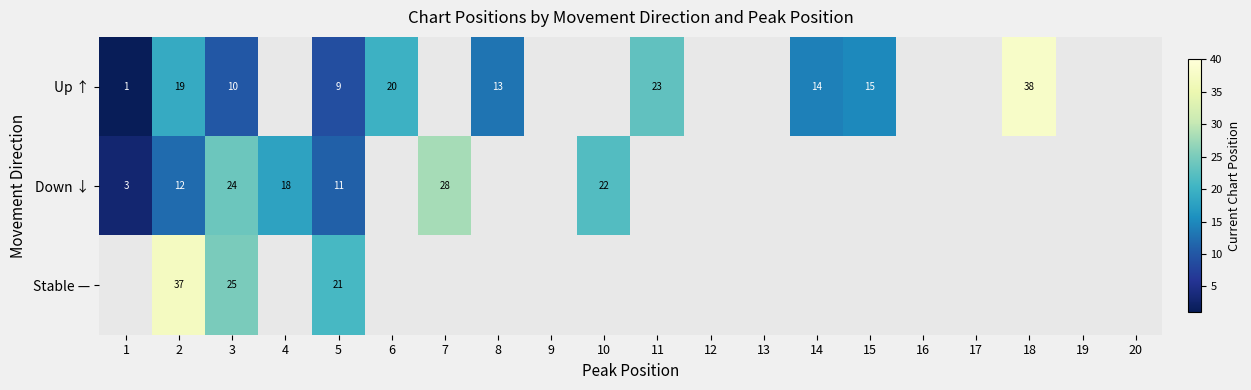

The Up ↑ series shows 13 at 3. True or false?

False